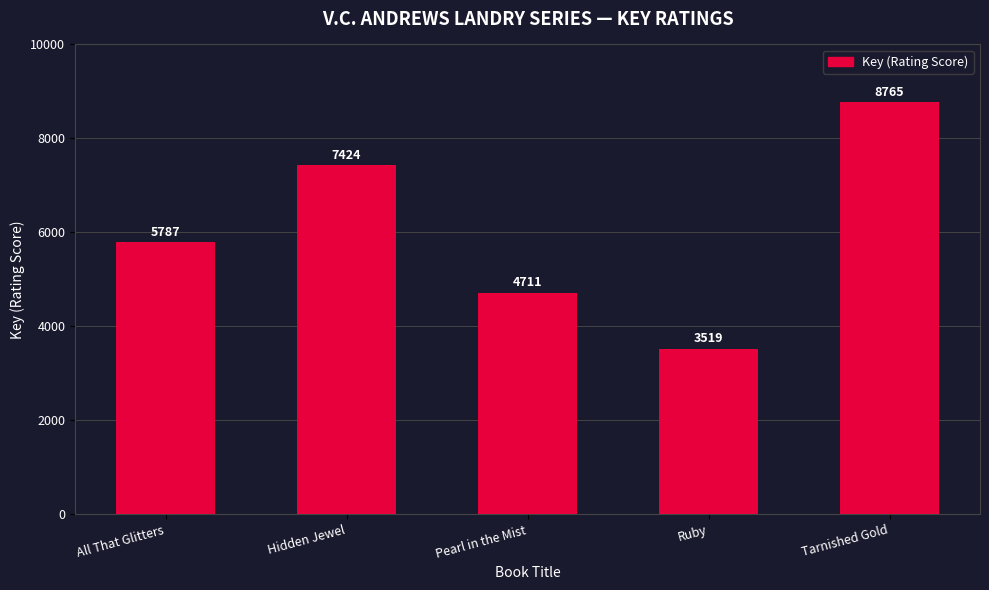

List the labels in order of value, largest first.

Tarnished Gold, Hidden Jewel, All That Glitters, Pearl in the Mist, Ruby